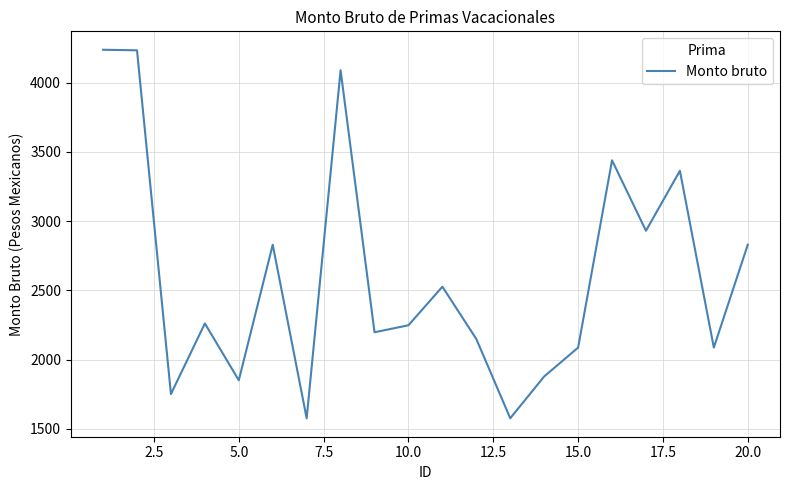

What is the smallest value displayed?

1576.0